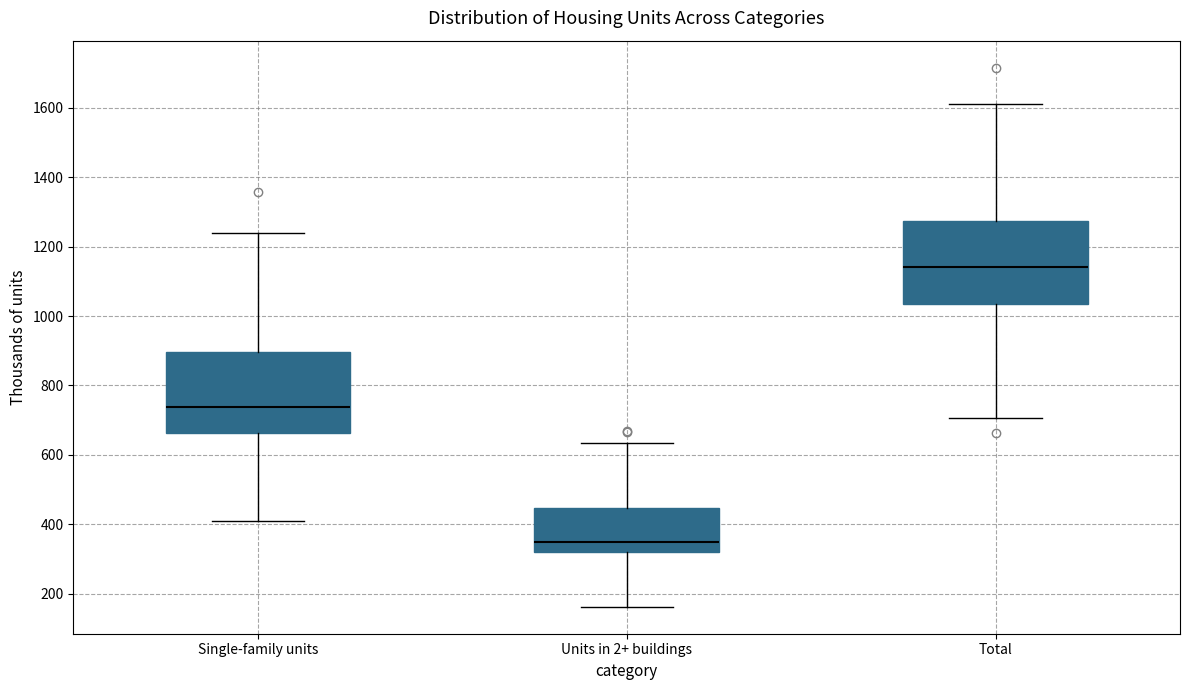

Which box has the lowest median line?

Units in 2+ buildings